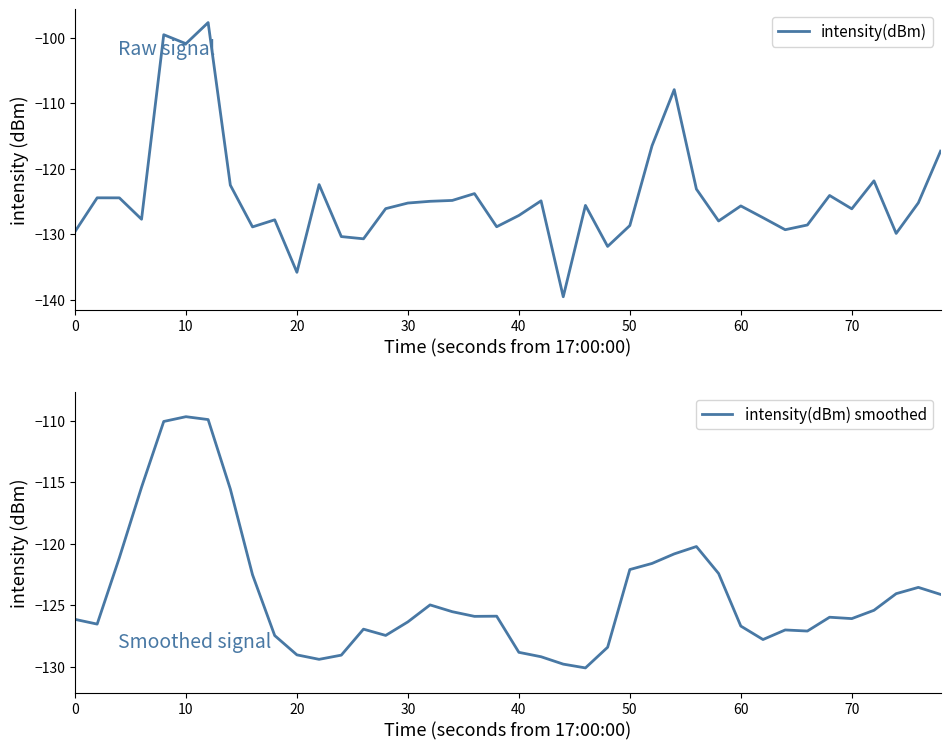

What is the sum of all intensity(dBm) smoothed values?

-4966.6